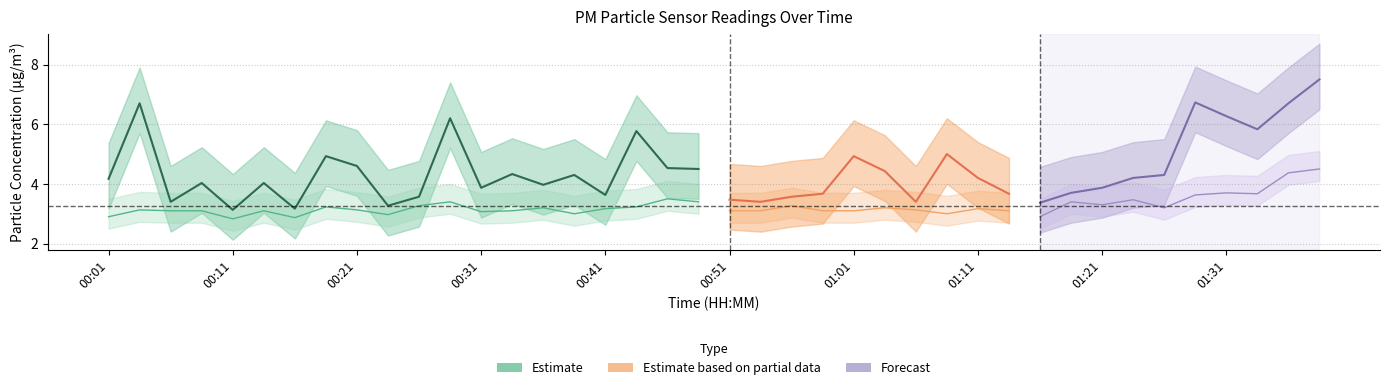

What is the difference between the P2 values at 01:16 and 00:41?

0.3